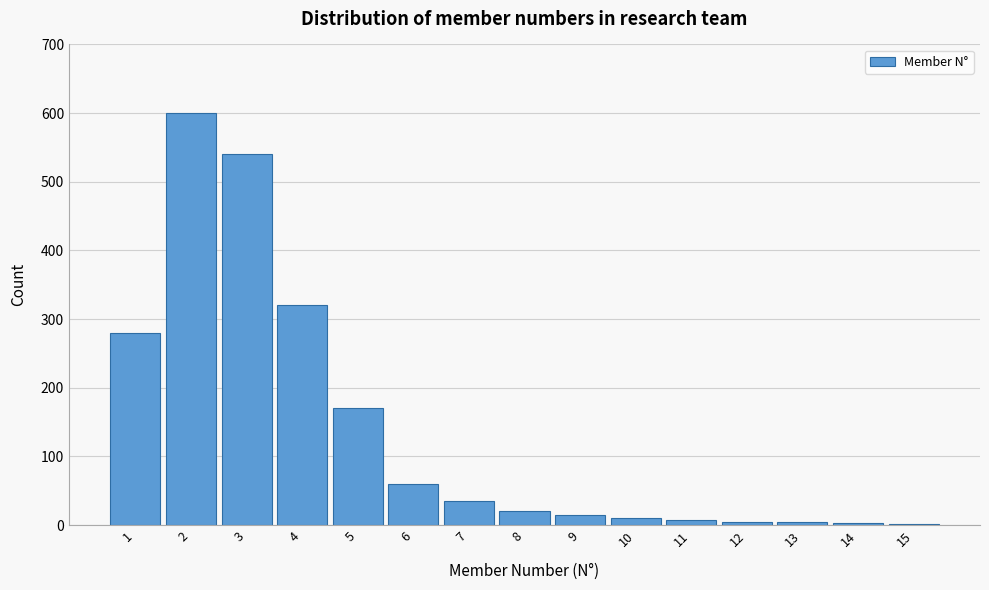

What is the sum of all values?

2072